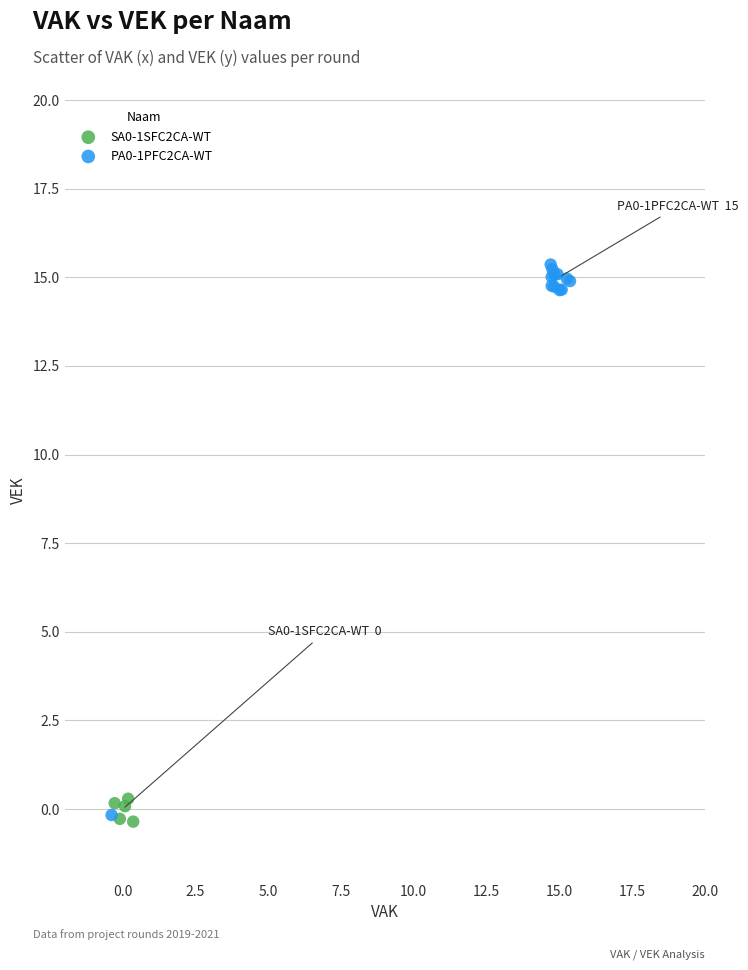

Which series reaches the maximum Y coordinate?

PA0-1PFC2CA-WT